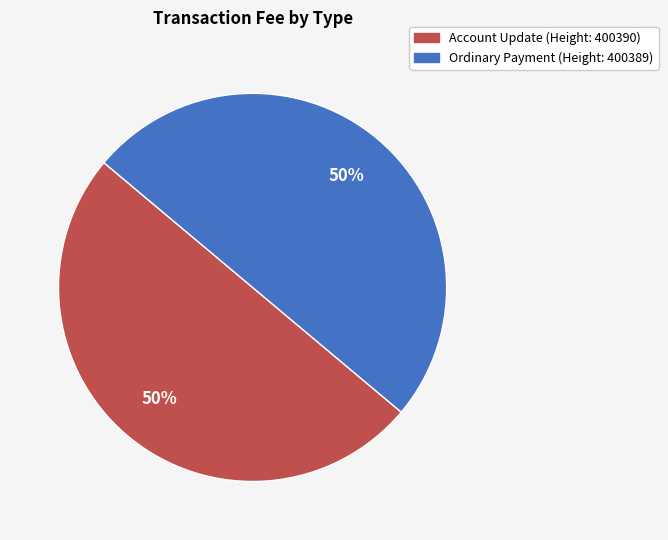

To the nearest percent, what is the average slice percentage?

50%